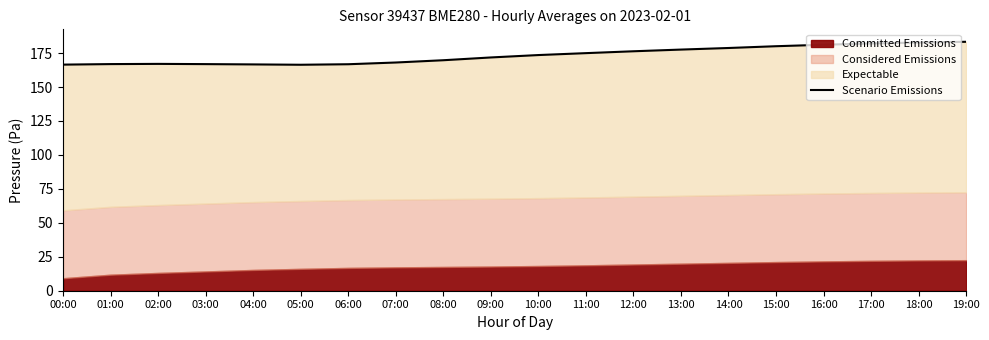

What is the sum of all values?

3467.5